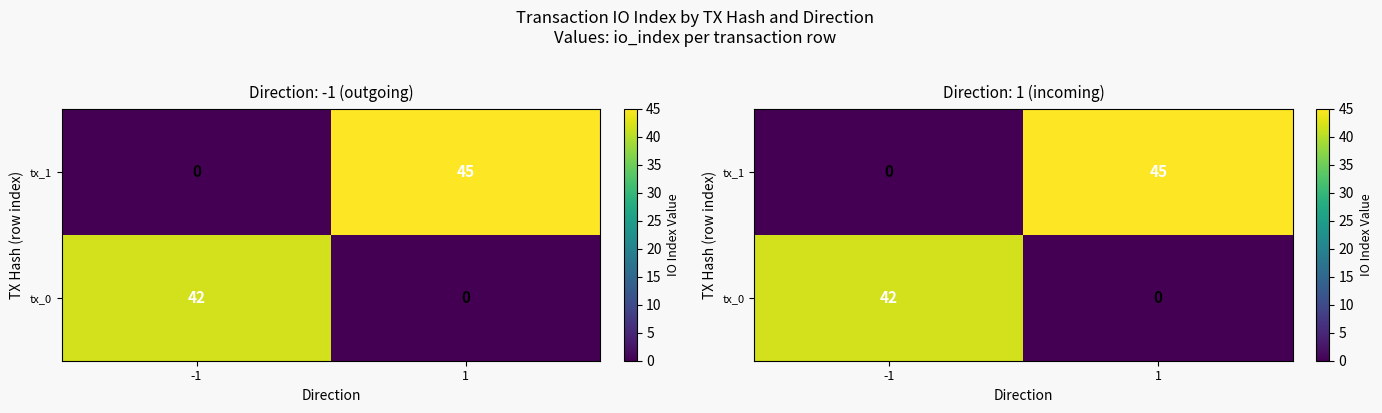

Which category has the highest value in the tx_0 series?

-1